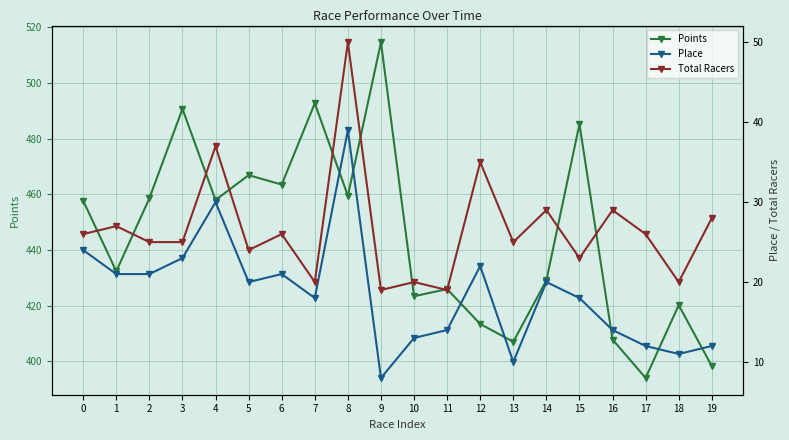

Which series has the largest total across all categories?

Points